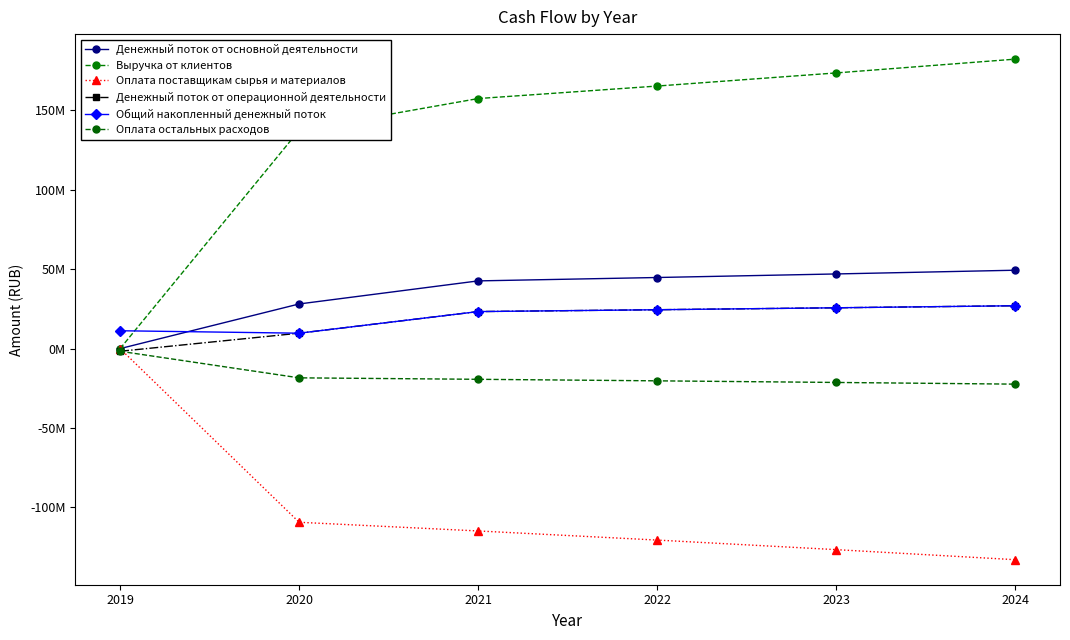

At which label does Выручка от клиентов reach its minimum?

2019